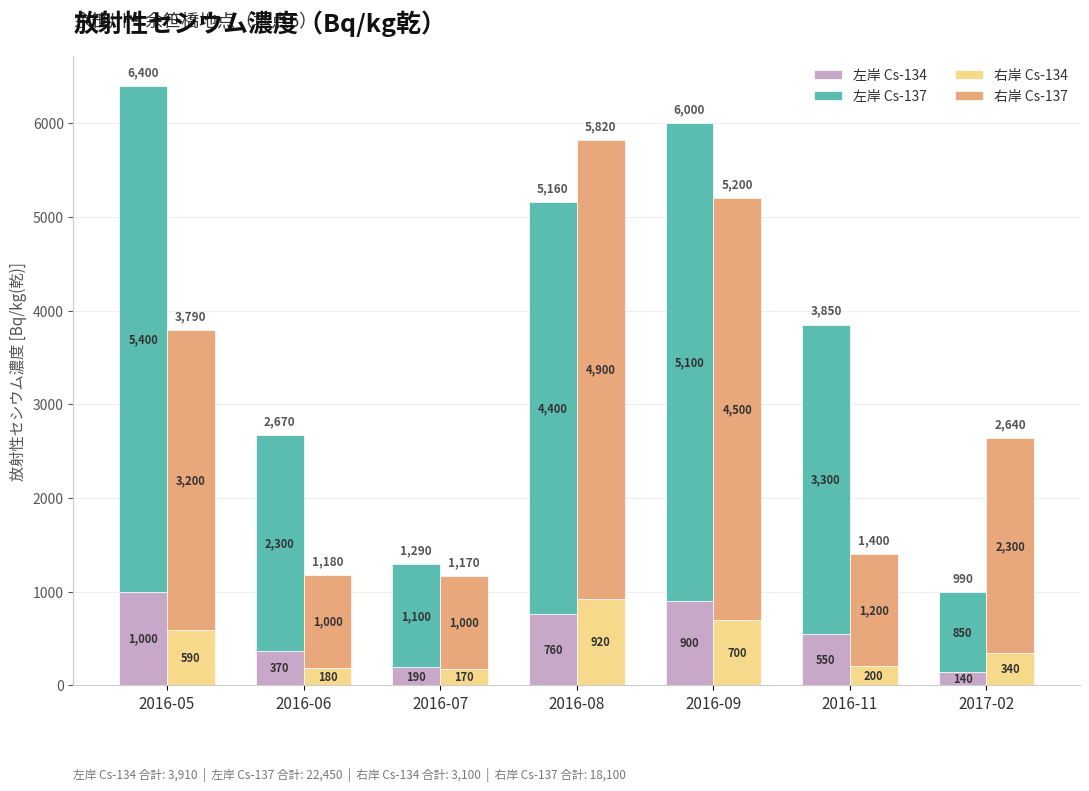

At how many categories does at least one series exceed 4306?

3